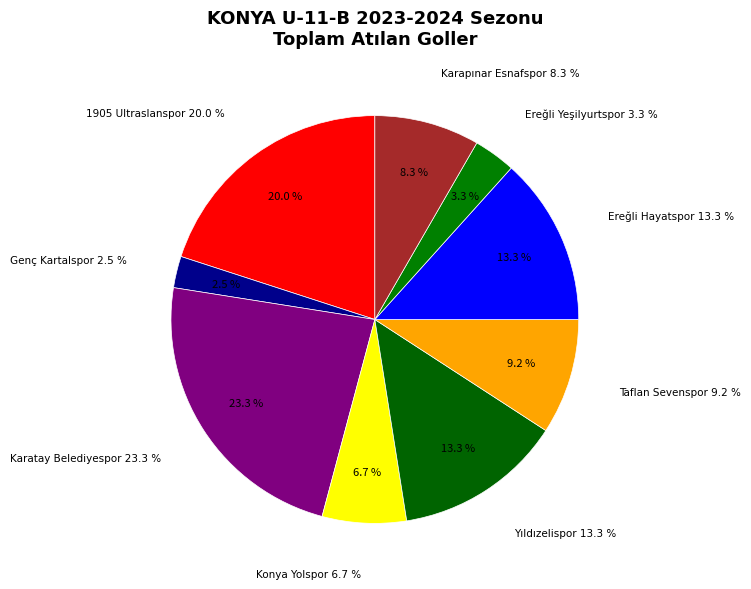

Is it true that Konya Yolspor is 7% of the pie?

True